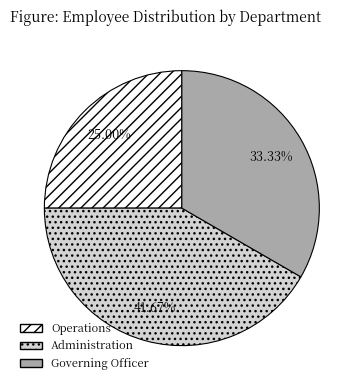

Rank the categories by value from highest to lowest.

Administration, Governing Officer, Operations